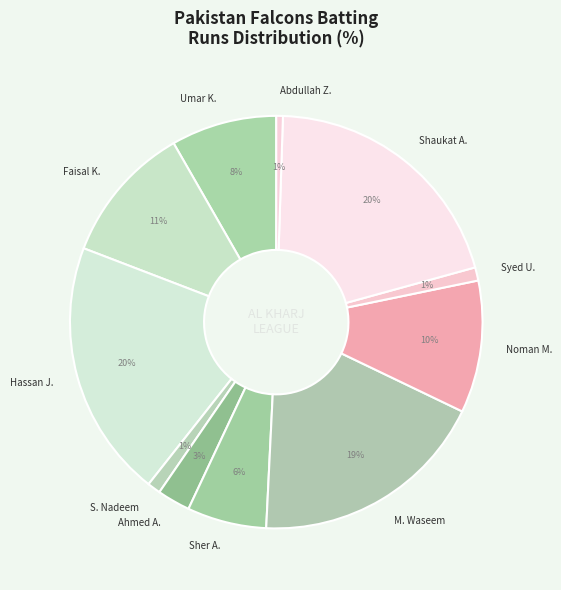

Which has a higher value, Abdullah Z. or Faisal K.?

Faisal K.